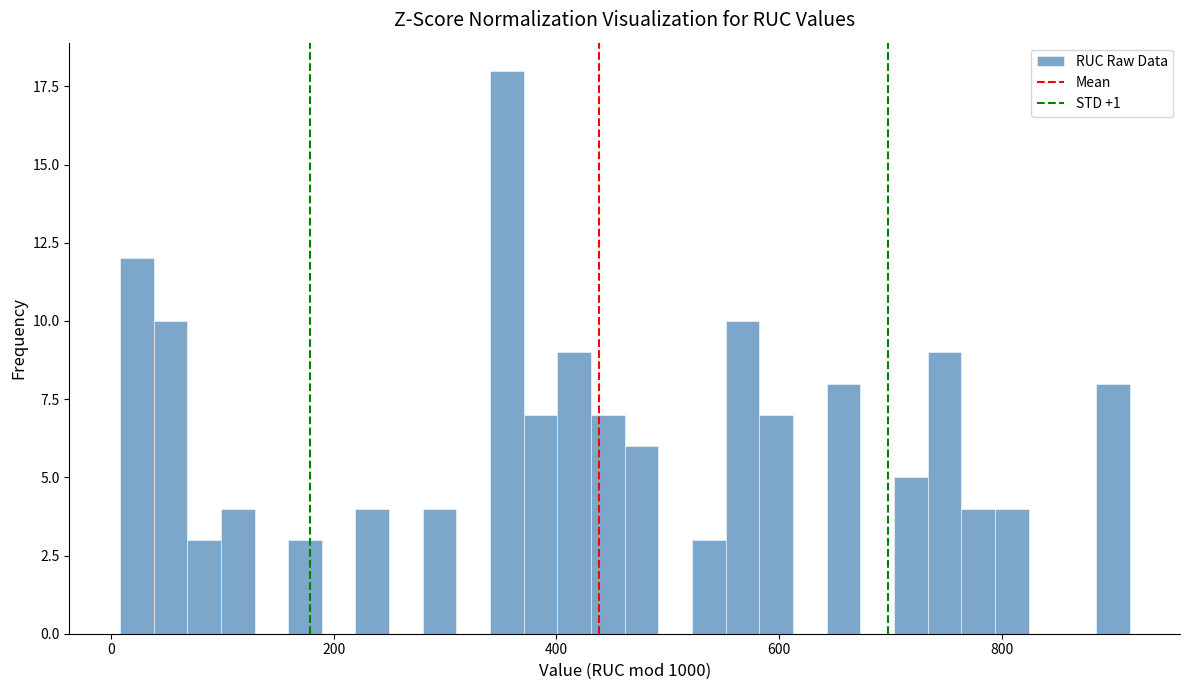

Read against the x-axis, roughly where is the centre of the tallest bar?

360